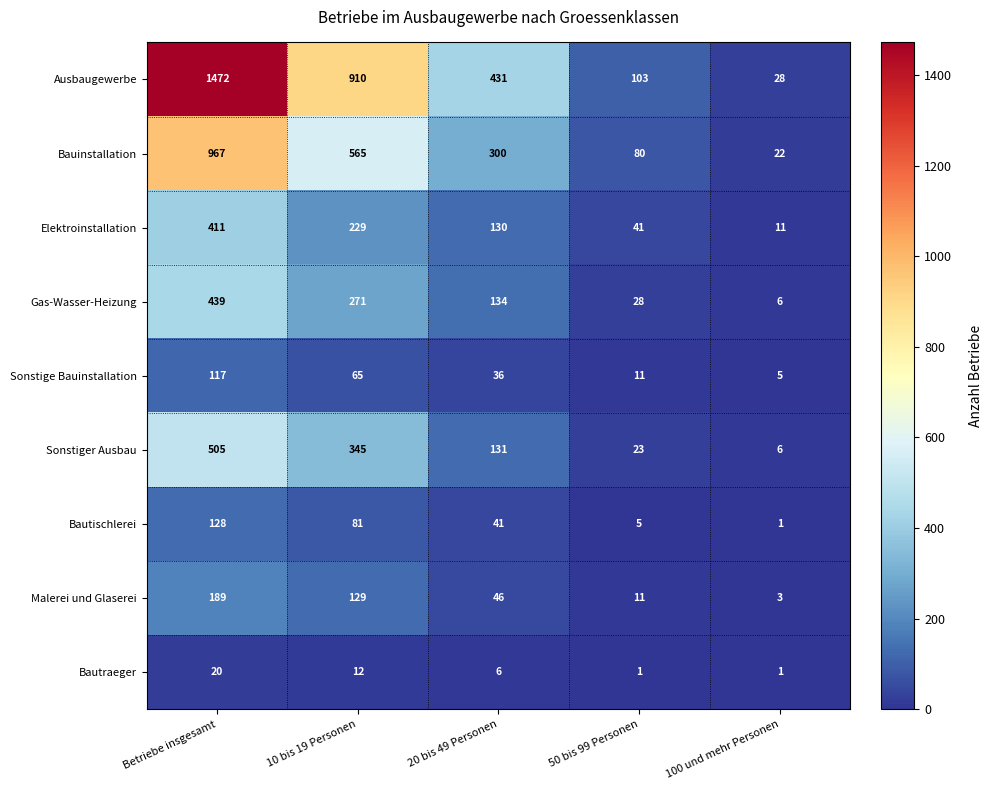

Is it true that Bautischlerei equals 5 at 50 bis 99 Personen?

True